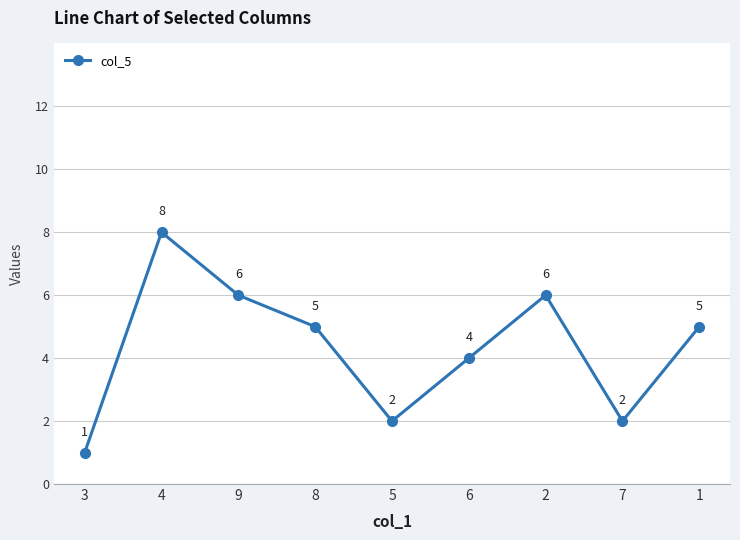

Which category has the lowest value across all series?

3